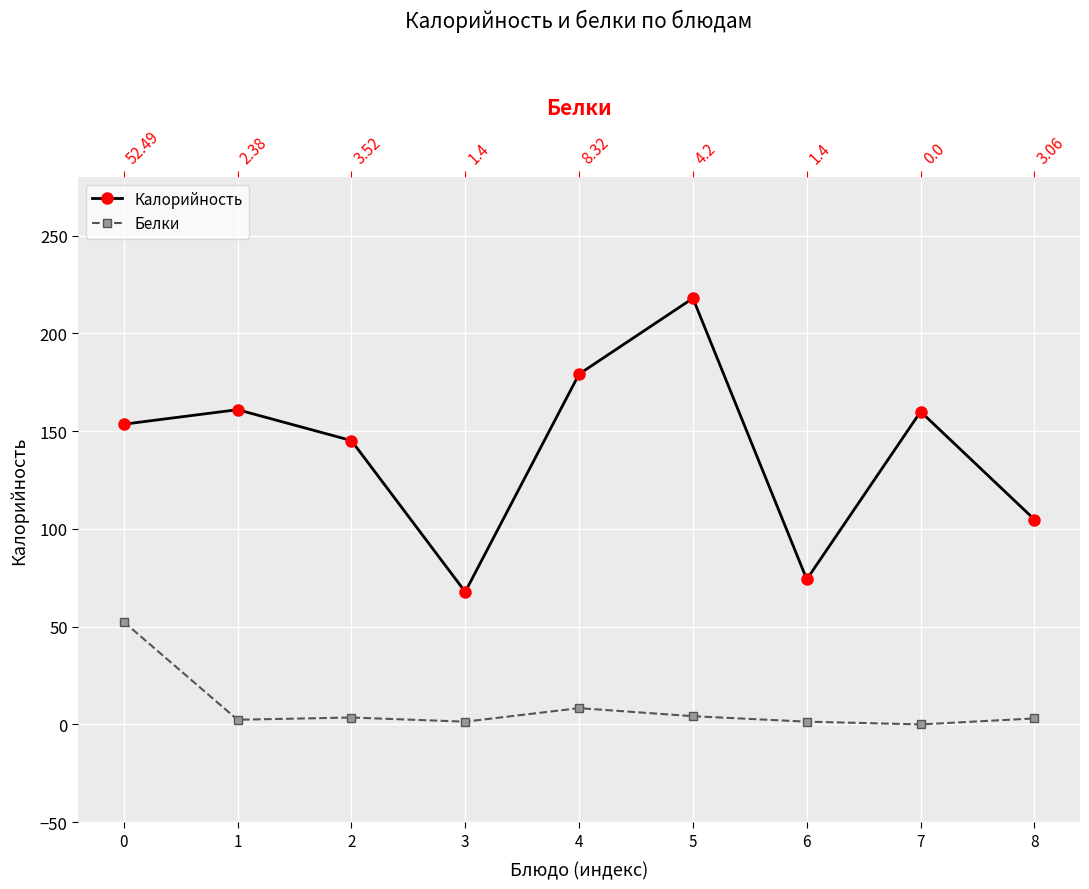

Which series has the largest total across all categories?

Калорийность